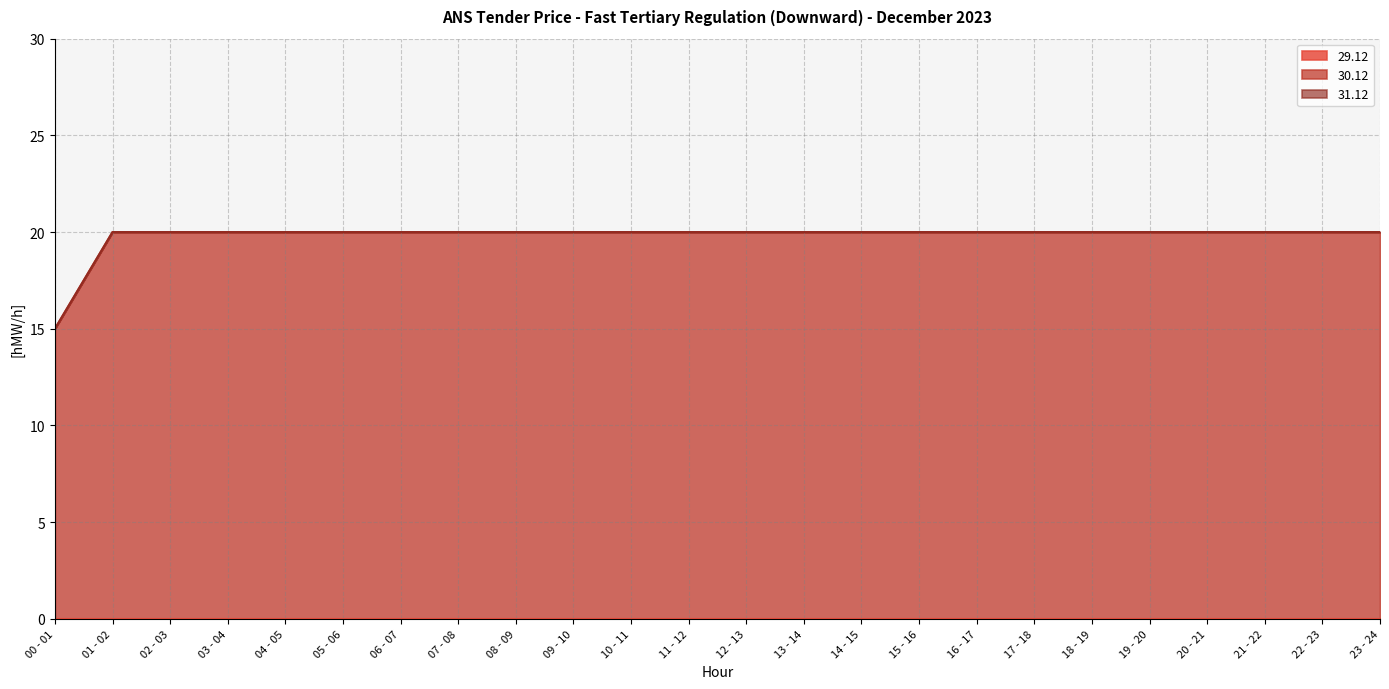

What is the label of the 3rd point from the right?

21 - 22